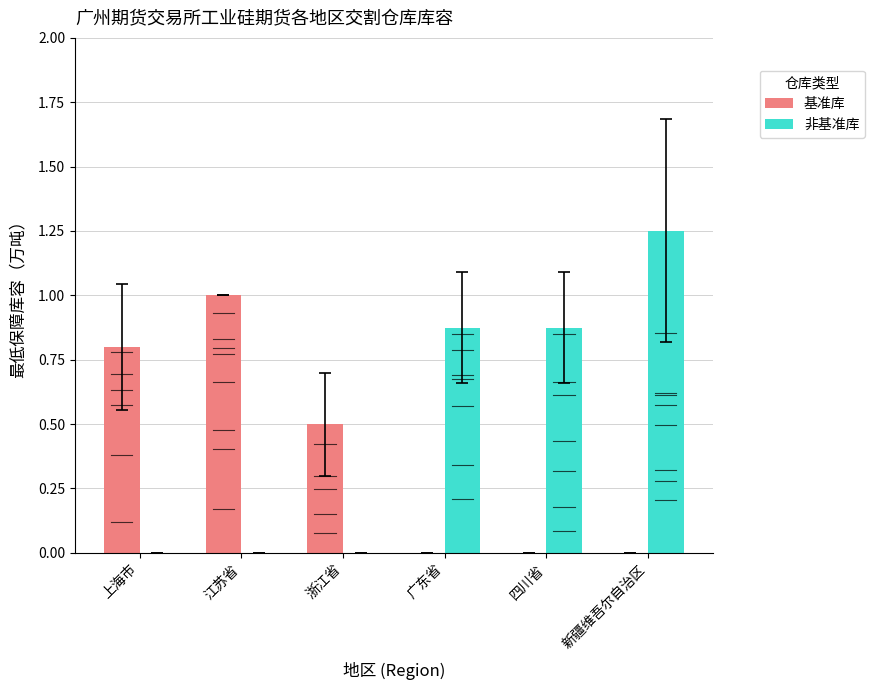

Which series has the widest spread of values?

非基准库